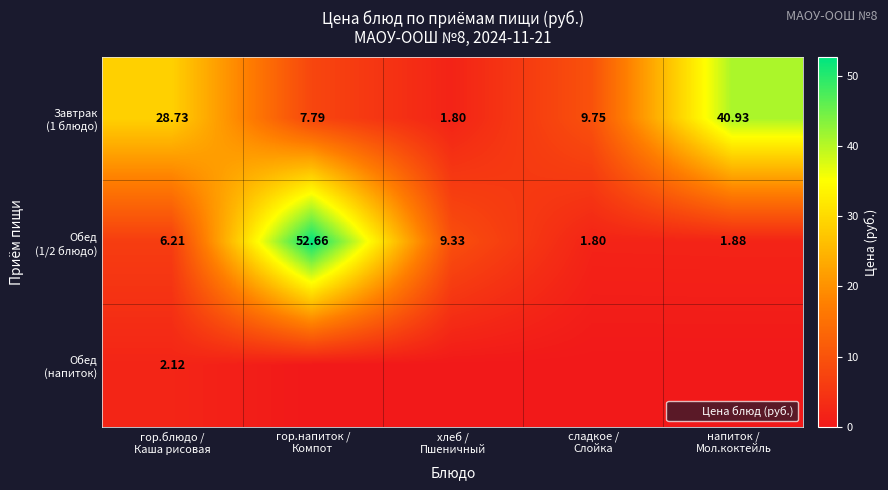

At which label does Обед (1/2 блюдо) first exceed 6?

гор.блюдо / Каша рисовая